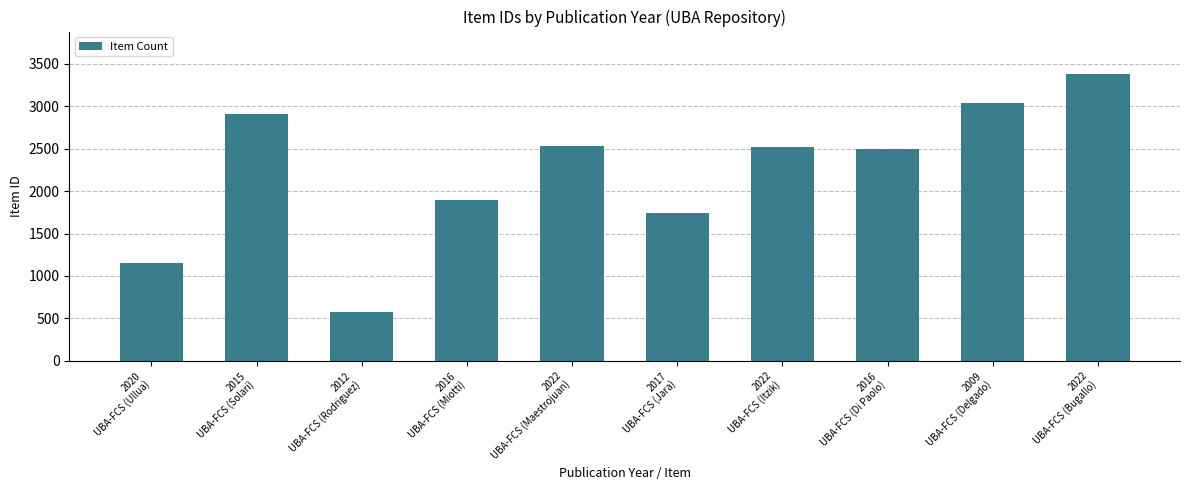

Does the chart contain any negative values?

No